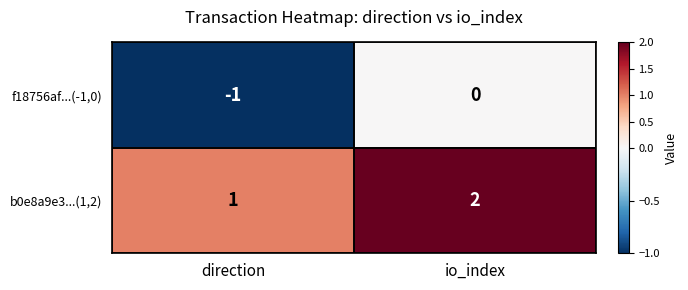

At which category is the sum across all series the highest?

io_index